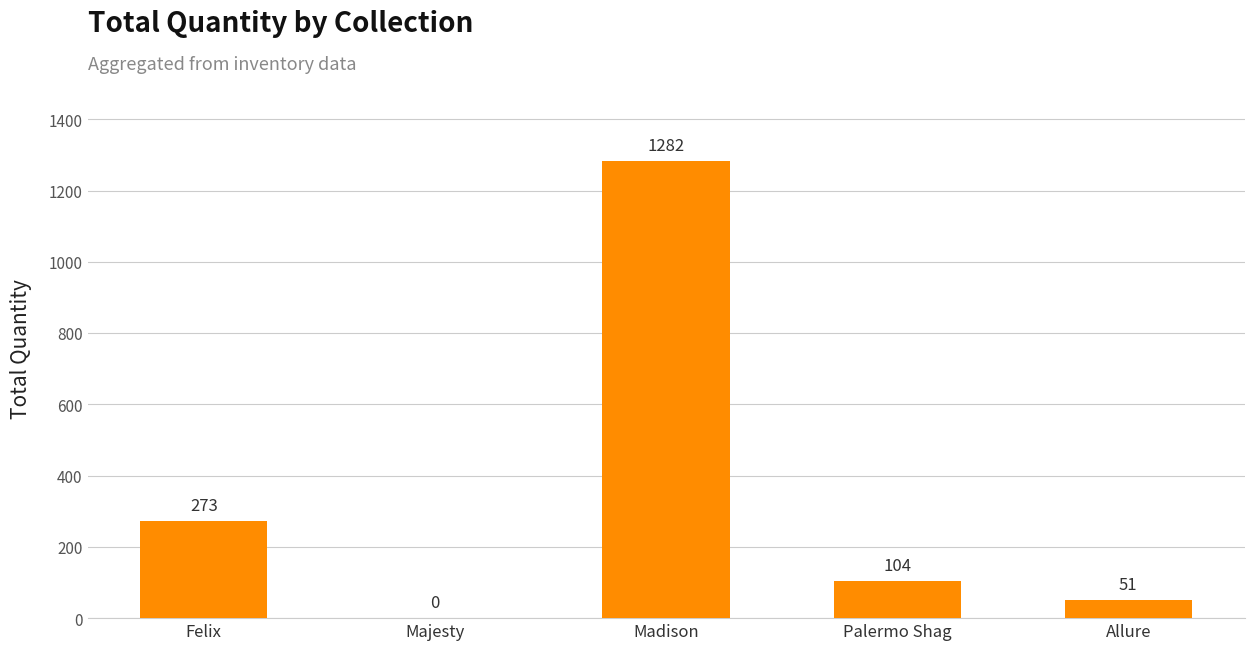

Reading left to right, list all the values displayed in this chart.

273	0	1282	104	51